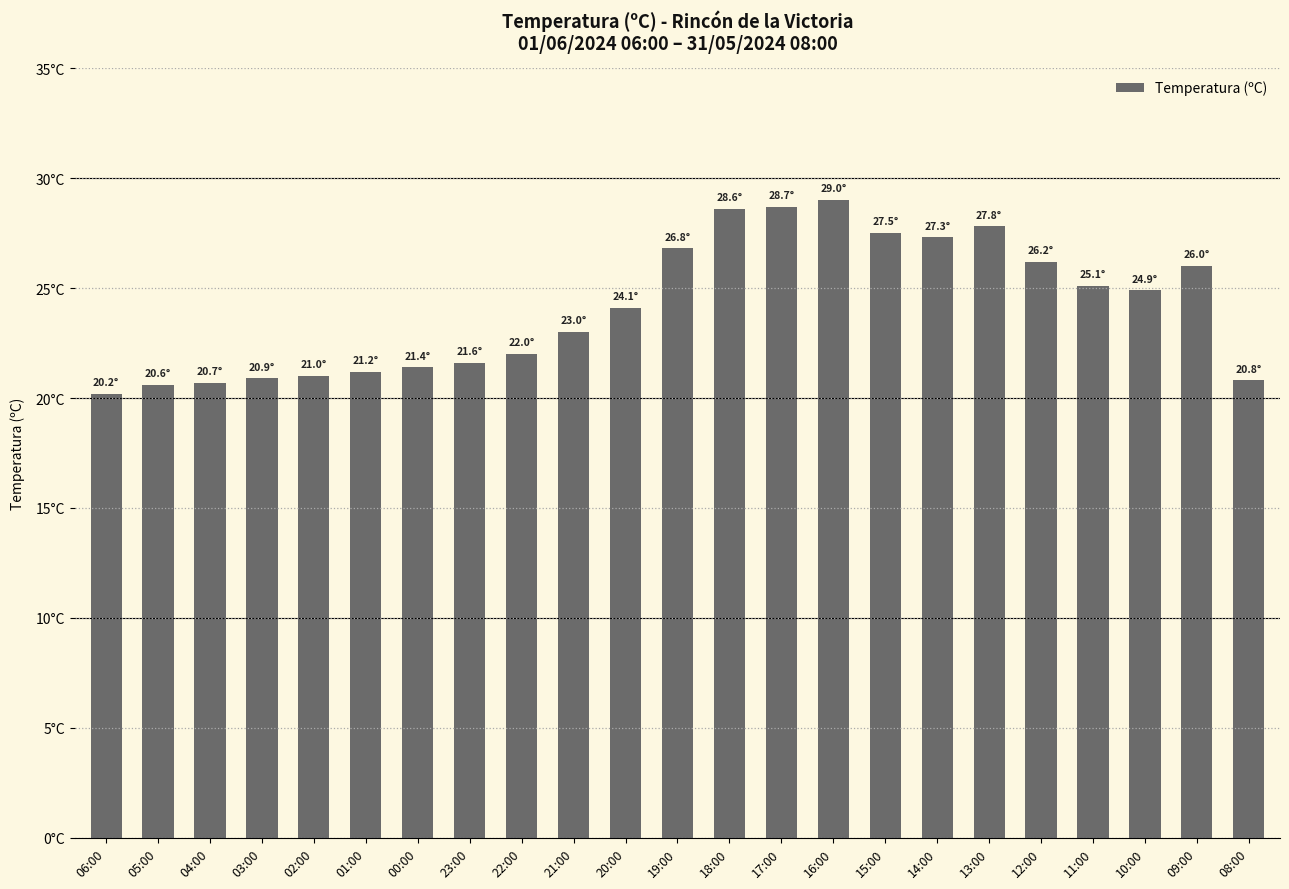

What is the label of the 10th bar from the left?

21:00